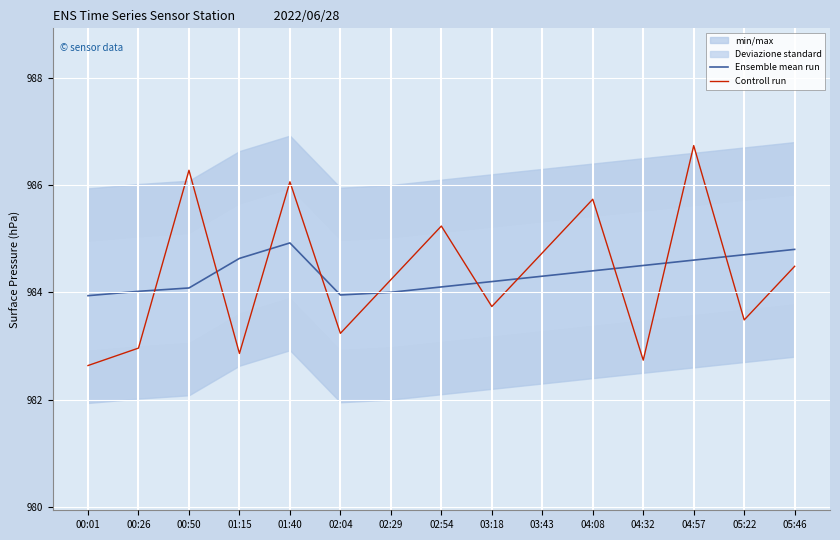

Which category has the lowest value in the Ensemble mean run series?

00:01